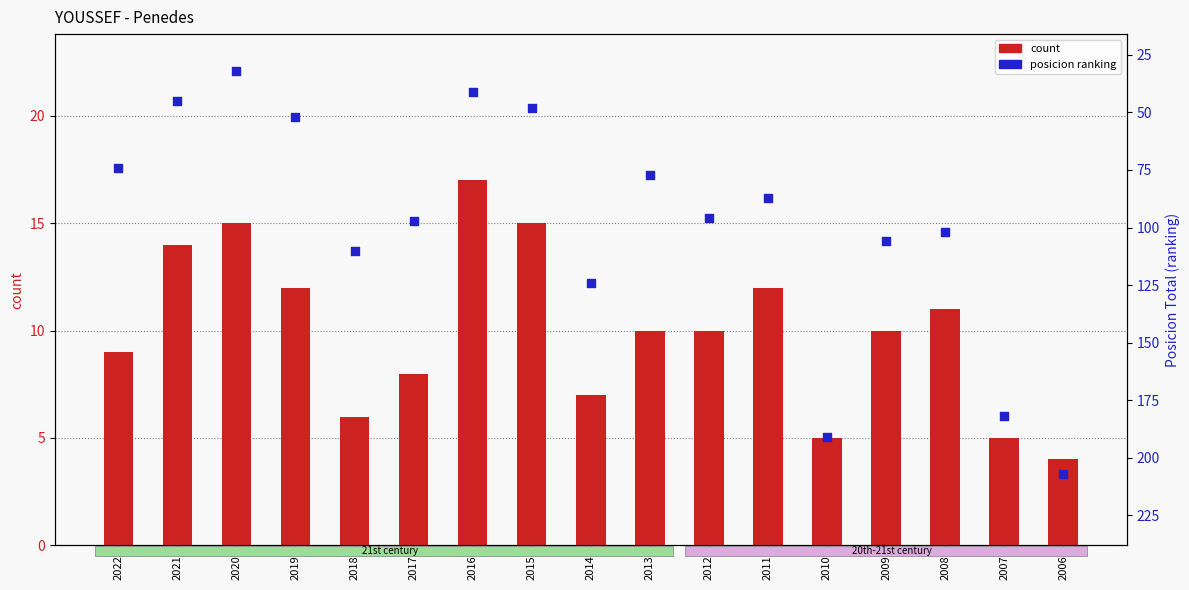

Which series has the largest total across all categories?

posicion (ranking)